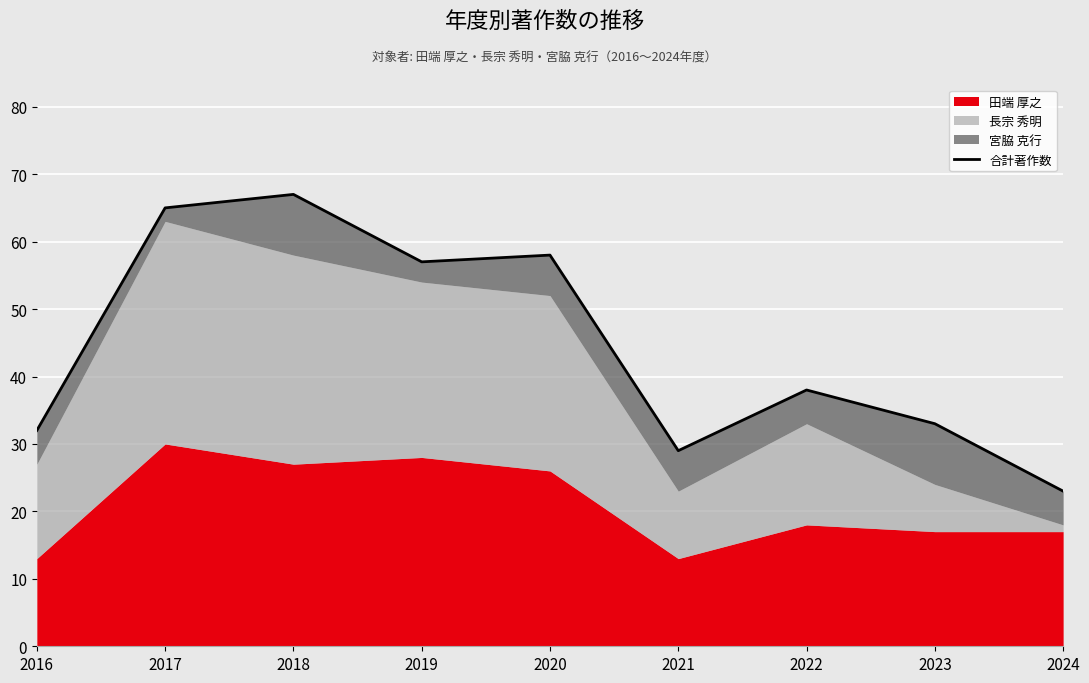

What value does the data have at 2023, to the nearest 5?

35